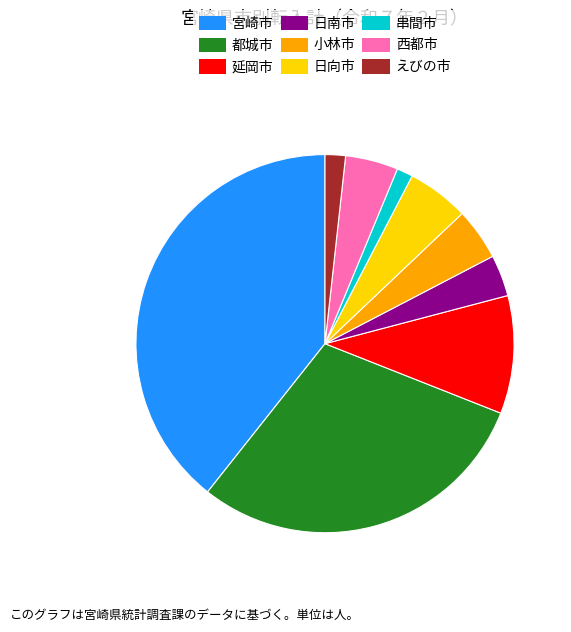

True or false: 串間市 accounts for 14% of the total.

False